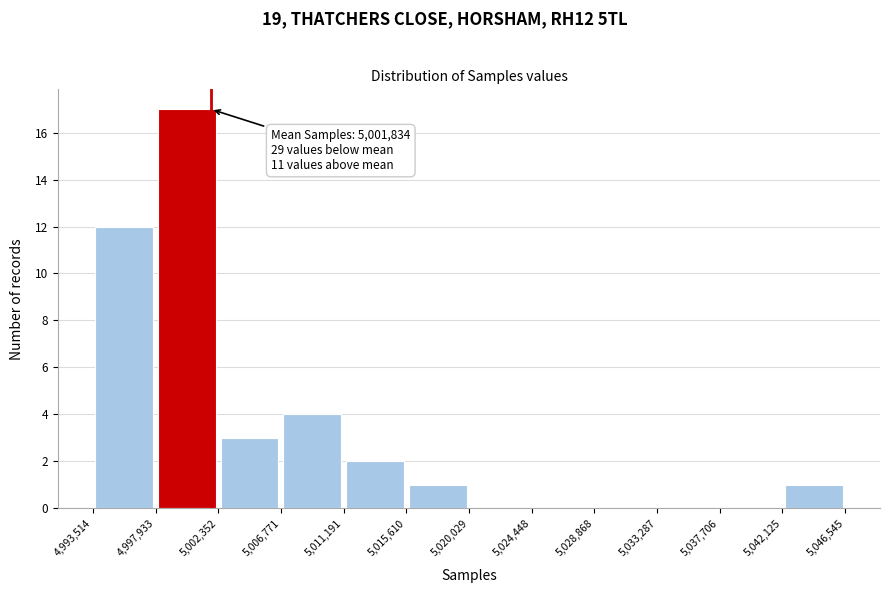

Over which range of the x-axis is the bar tallest?

4,997,933 to 5,002,352